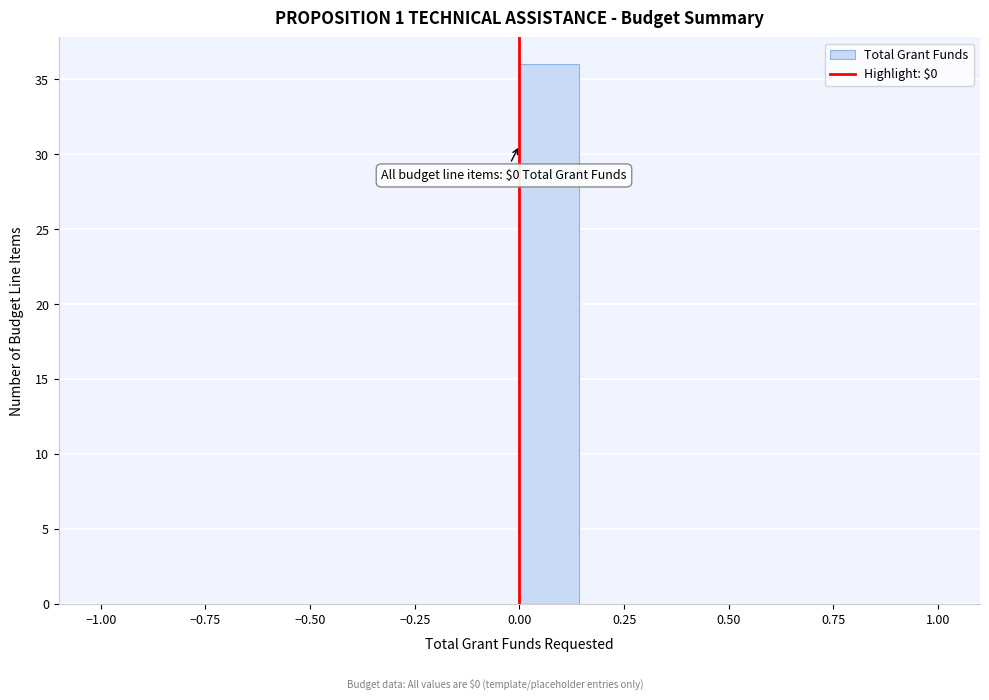

Around what value on the x-axis is the tallest bar? Give the approximate position of its centre, as read against the axis.

0.05